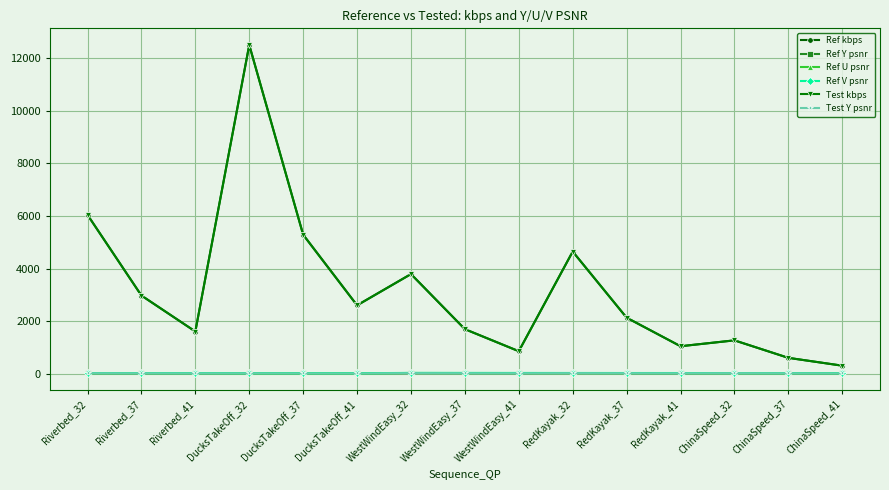

Which series changed the most between RedKayak_37 and ChinaSpeed_41?

Test kbps